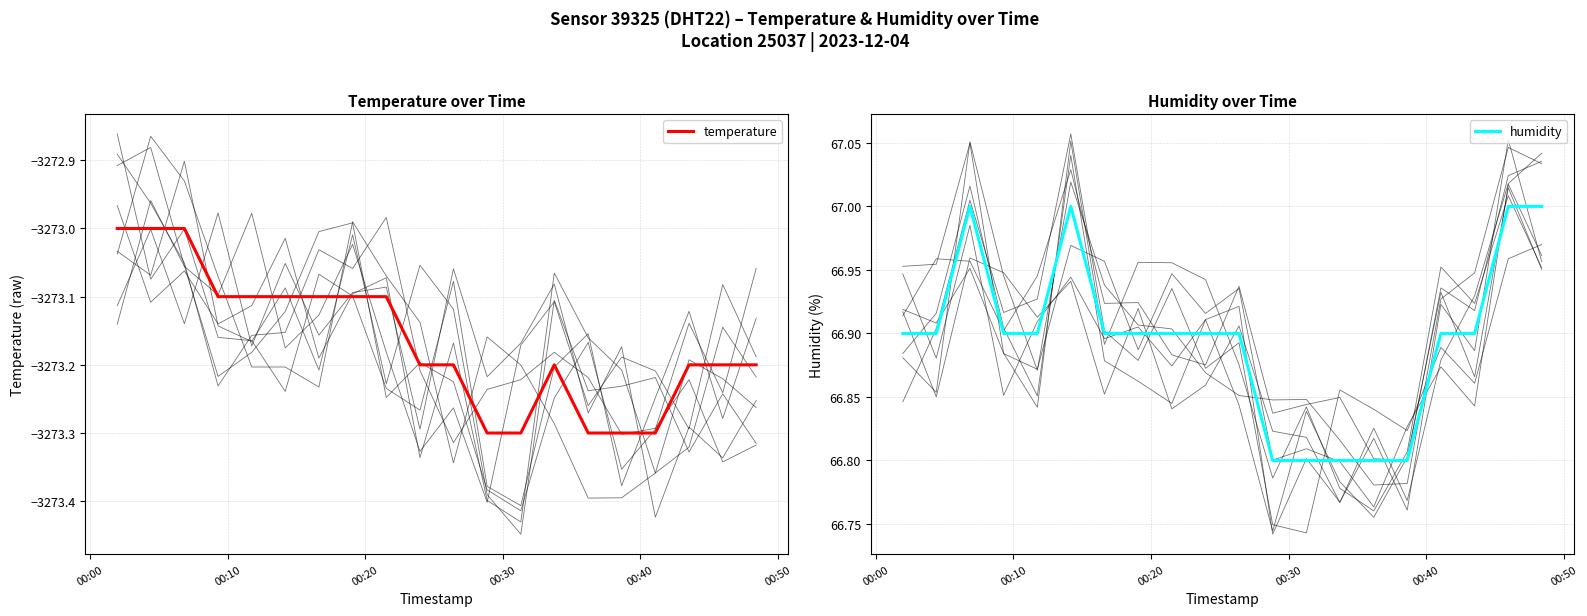

Rank the series by their maximum value, from highest to lowest.

humidity, temperature